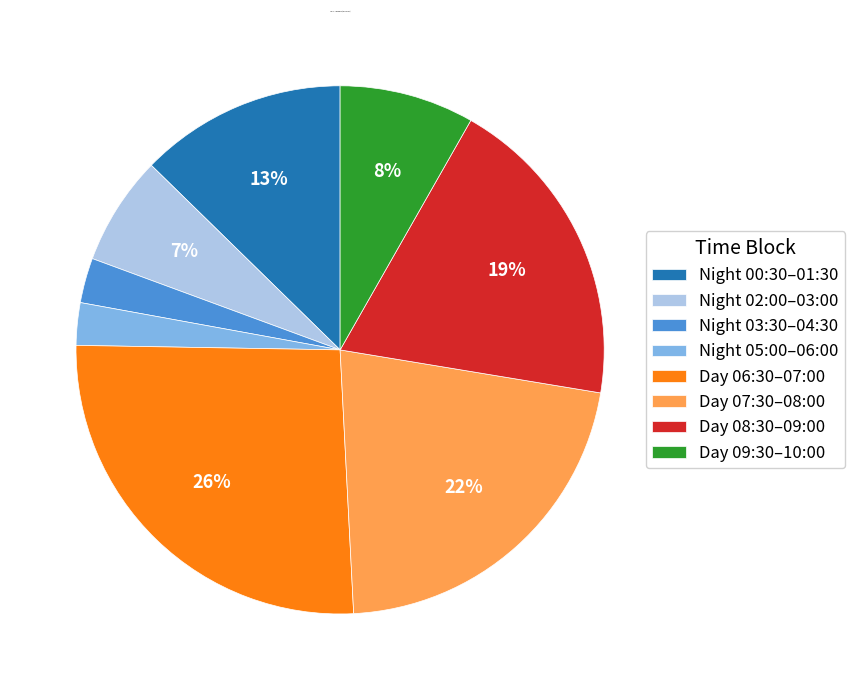

To the nearest percent, what is the average slice percentage?

12%